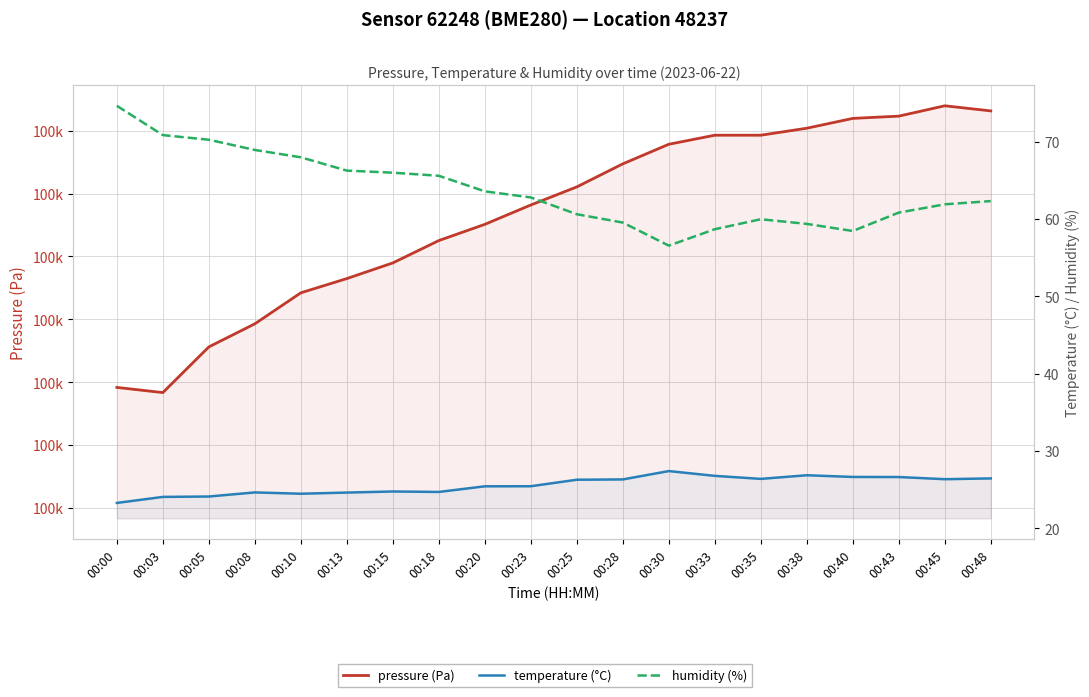

At which category is the sum across all series the highest?

00:45